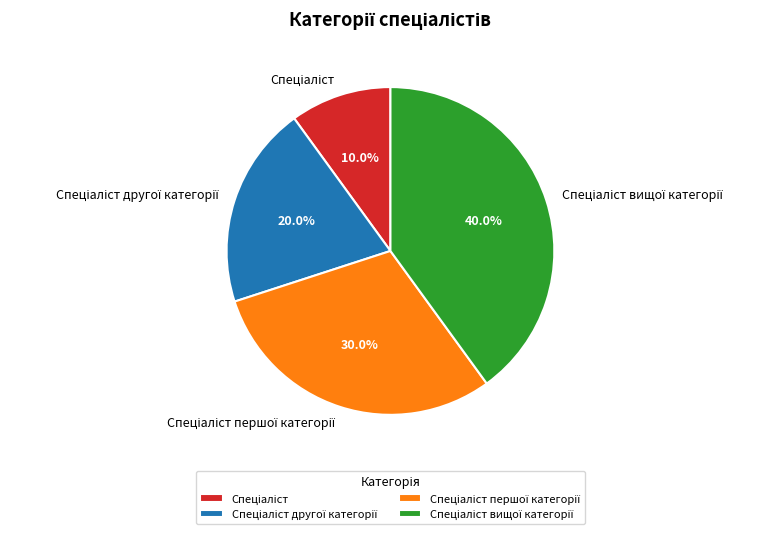

Is there a majority slice in this chart?

No